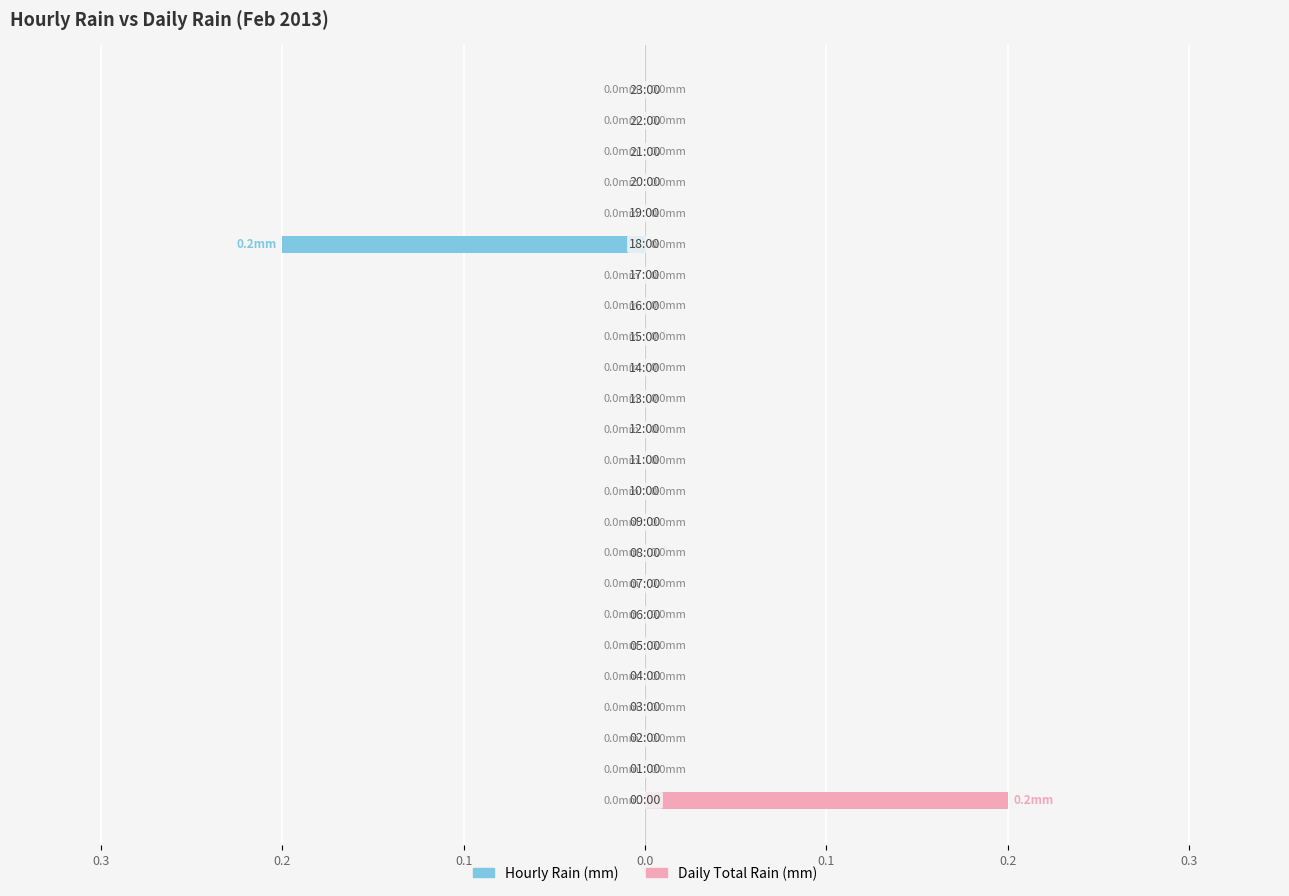

Which series changed the most between 8 and 23?

Hourly Rain (mm)